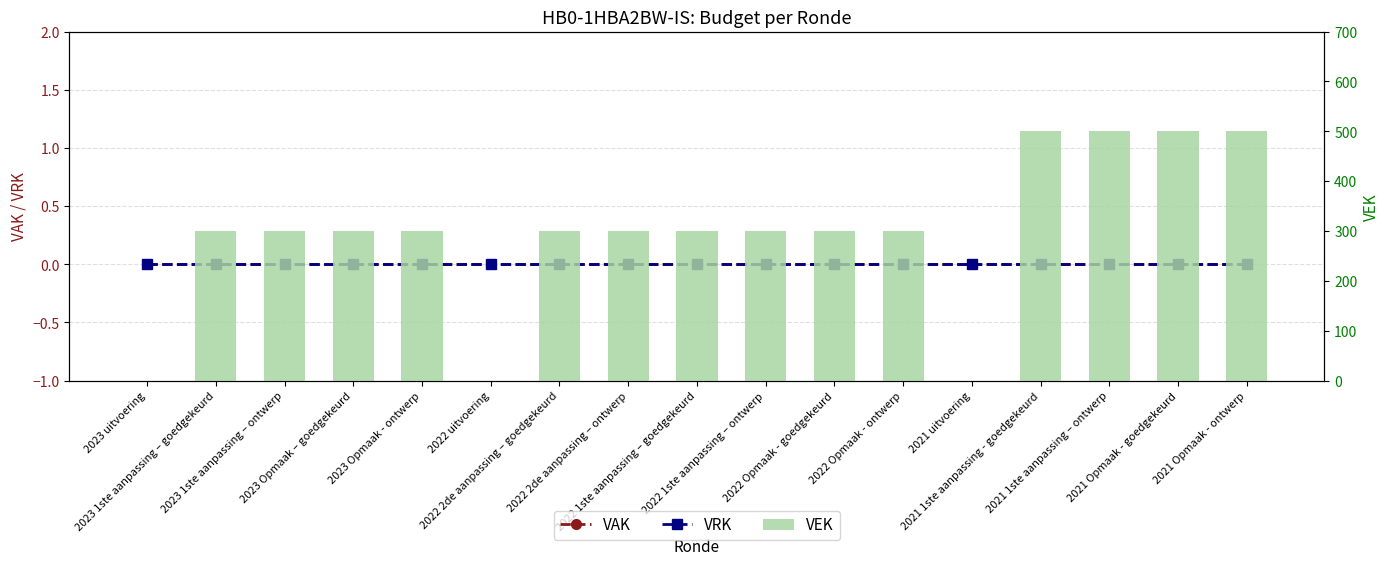

What is the total value across all series at 2023 1ste aanpassing – goedgekeurd?

300